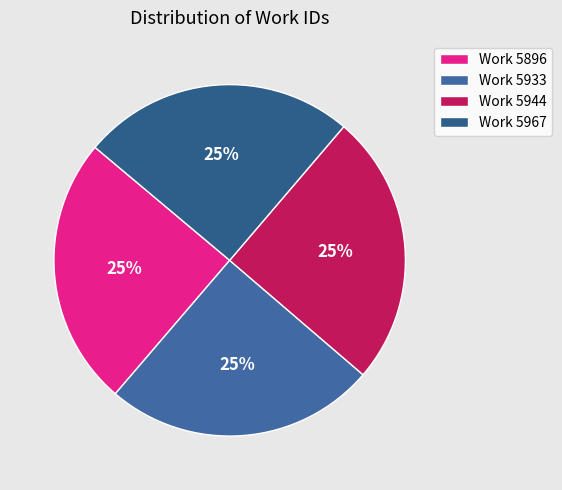

What is the largest slice in the pie chart?

Work 5967